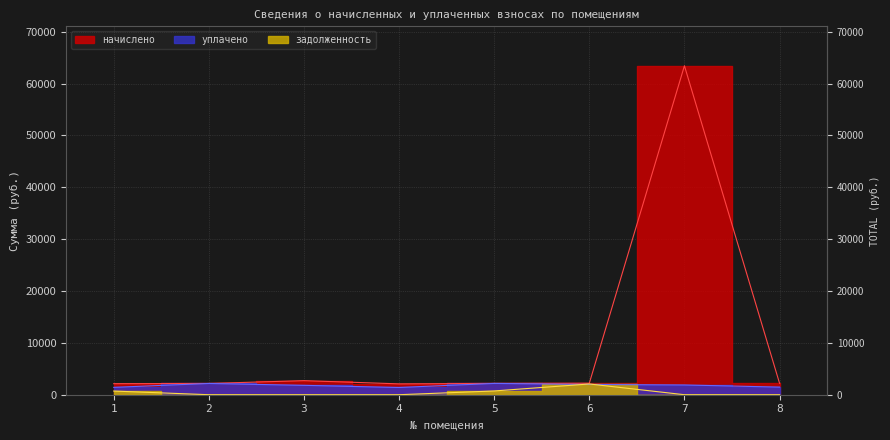

What is the difference between the highest and lowest values at 3?

2716.4